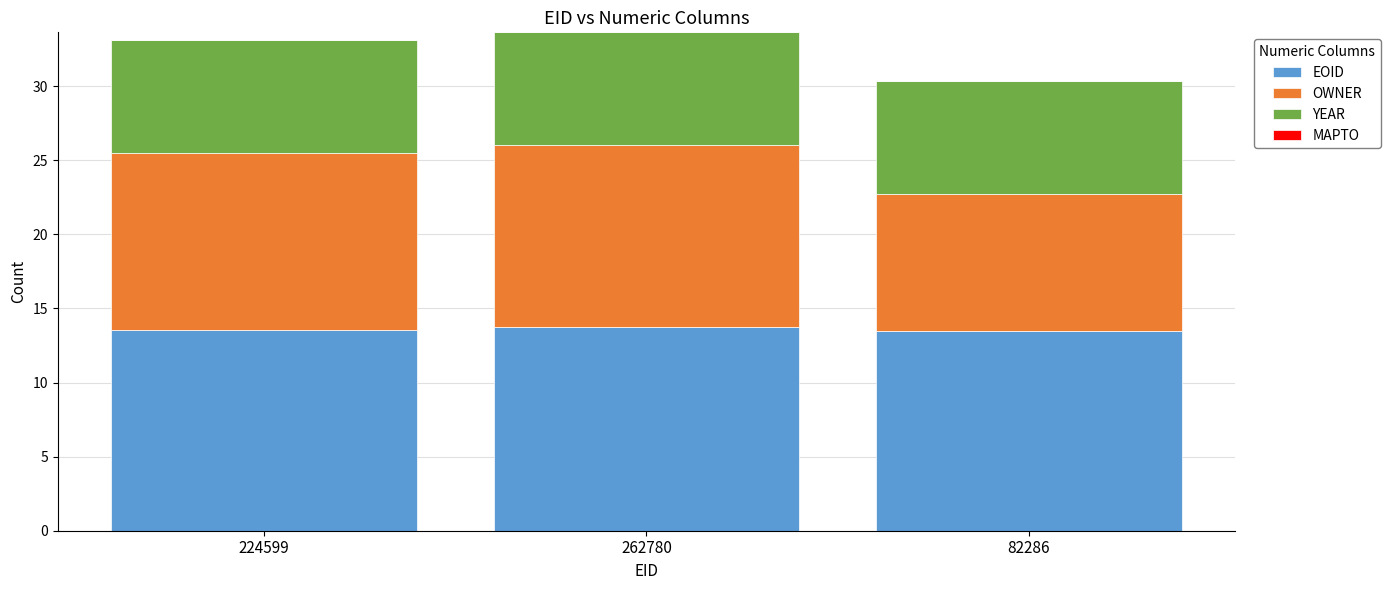

The value of EOID at 262780 is 22.4. True or false?

False